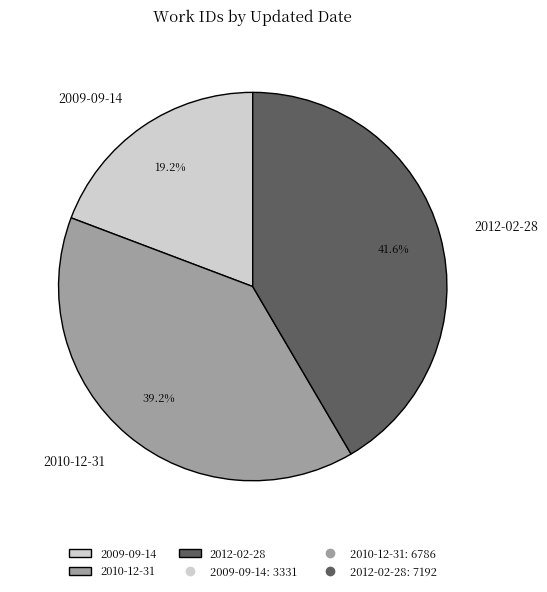

What is the smallest slice in the pie chart?

2009-09-14